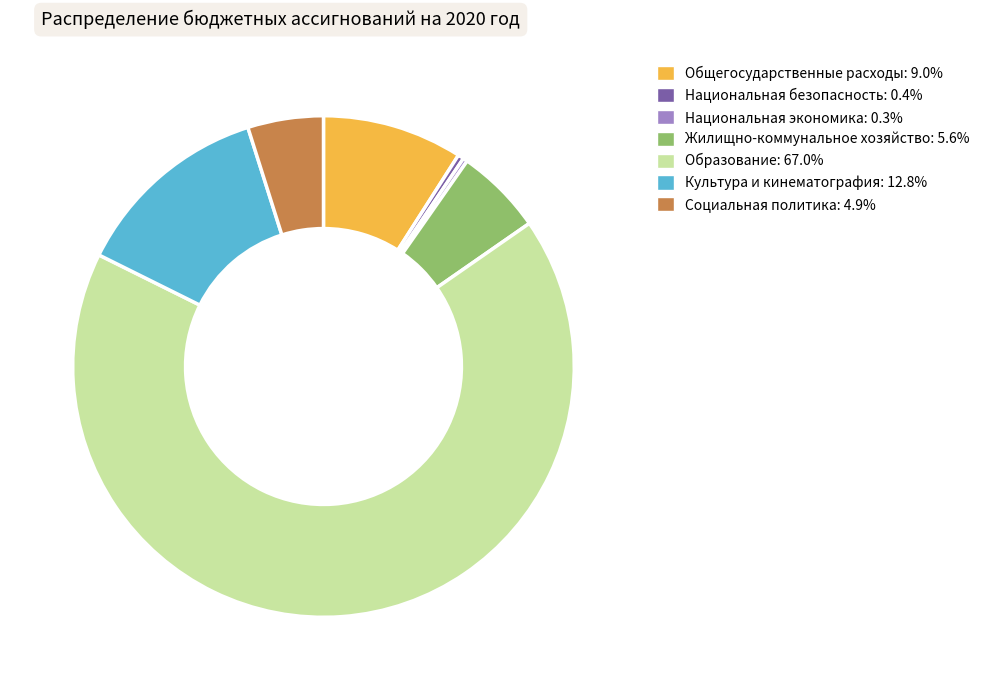

Which has a higher value, Социальная политика or Общегосударственные расходы?

Общегосударственные расходы